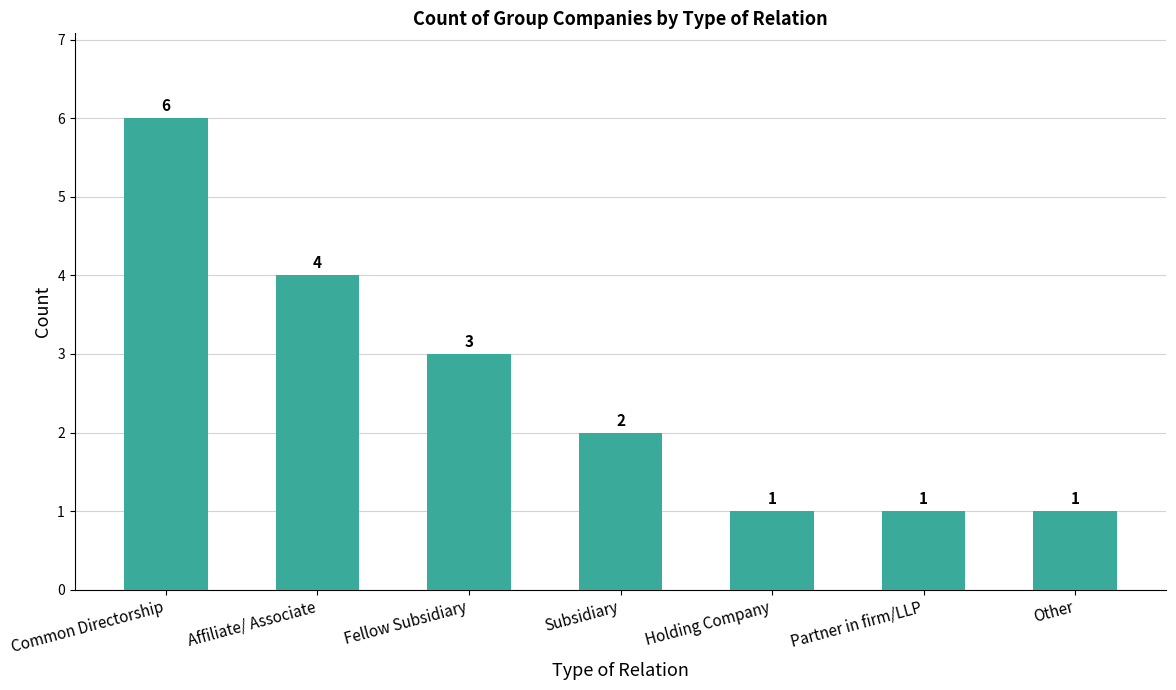

Where is the data nearest to the value 3?

Fellow Subsidiary